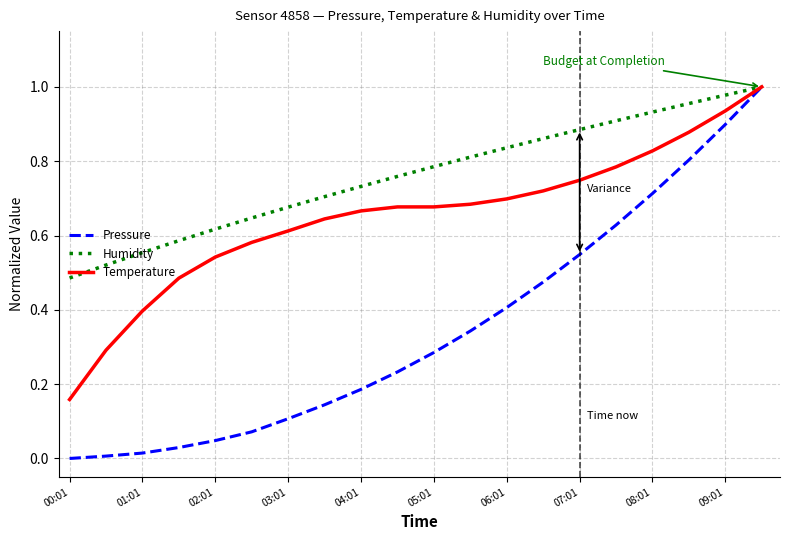

Which series has the largest total across all categories?

Humidity